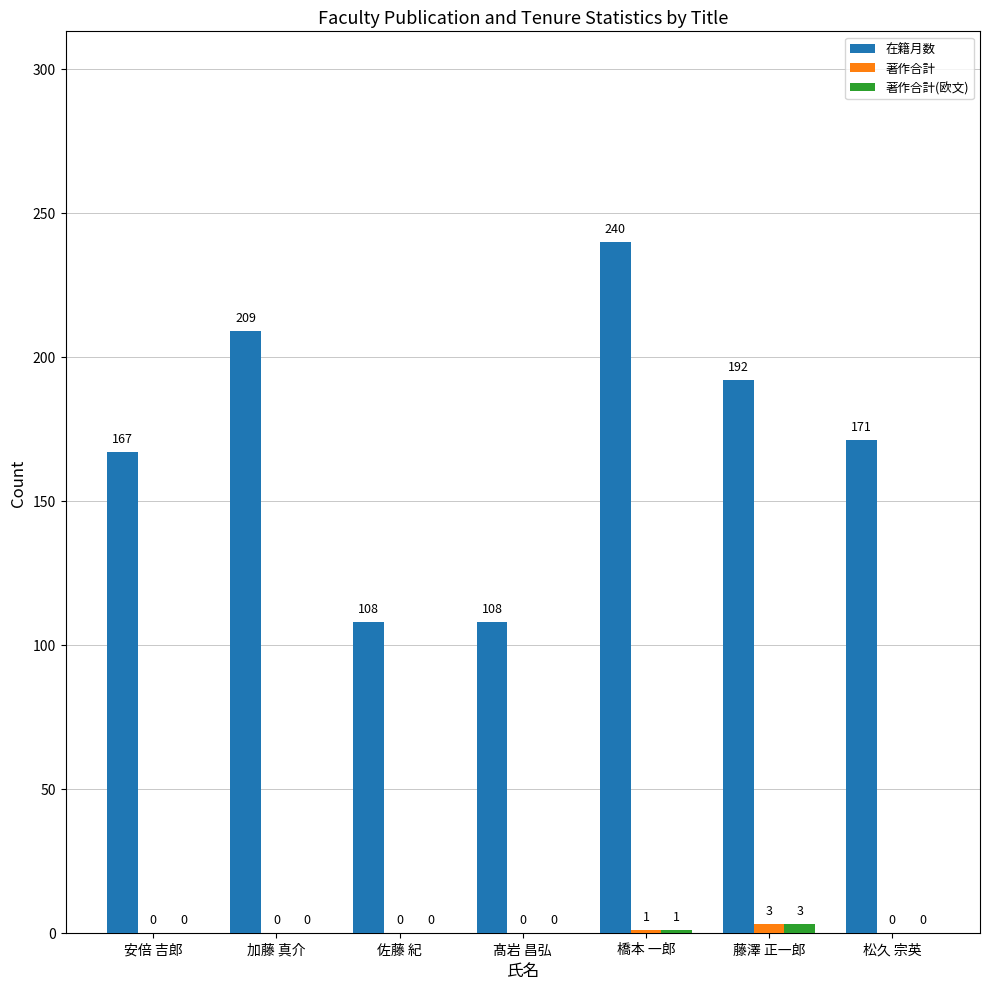

What is the highest value of the 在籍月数 series?

240